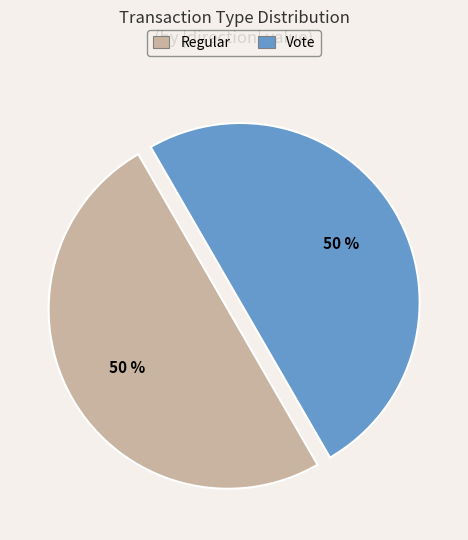

How many segments does this pie chart have?

2